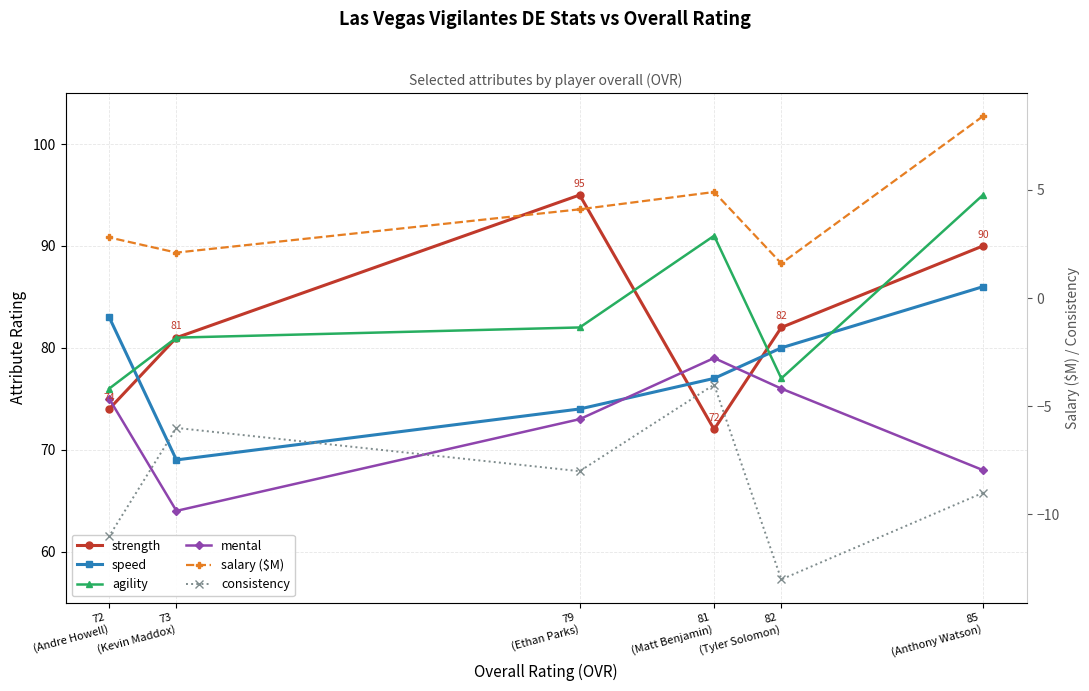

Is it true that mental equals 68.0 at 85
(Anthony Watson)?

True